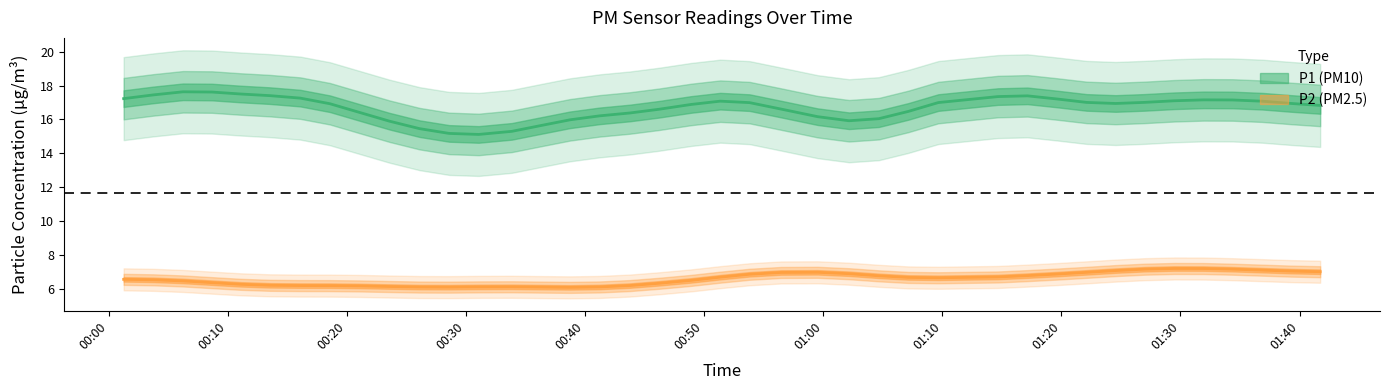

At how many categories does at least one series exceed 16?

20